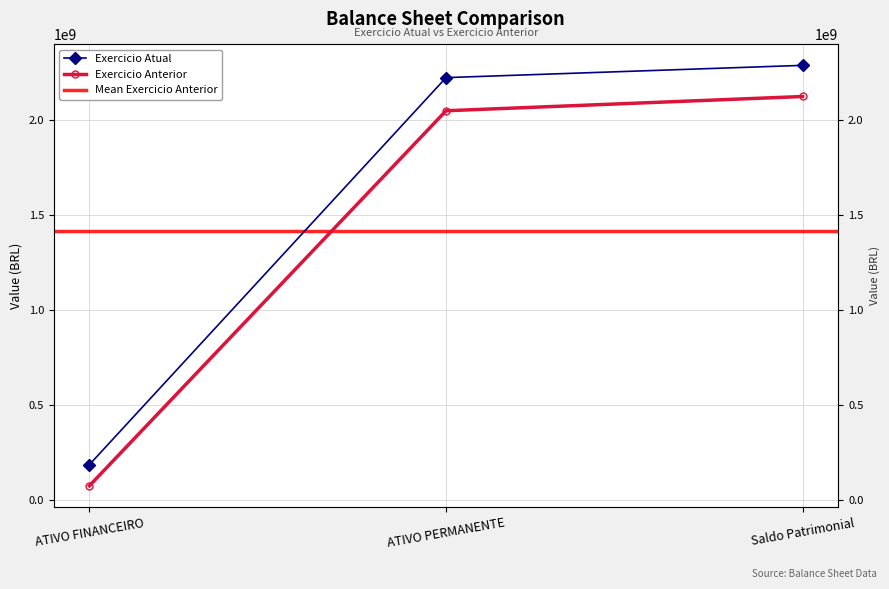

The Exercicio Anterior series shows 3188921402.3 at ATIVO PERMANENTE. True or false?

False